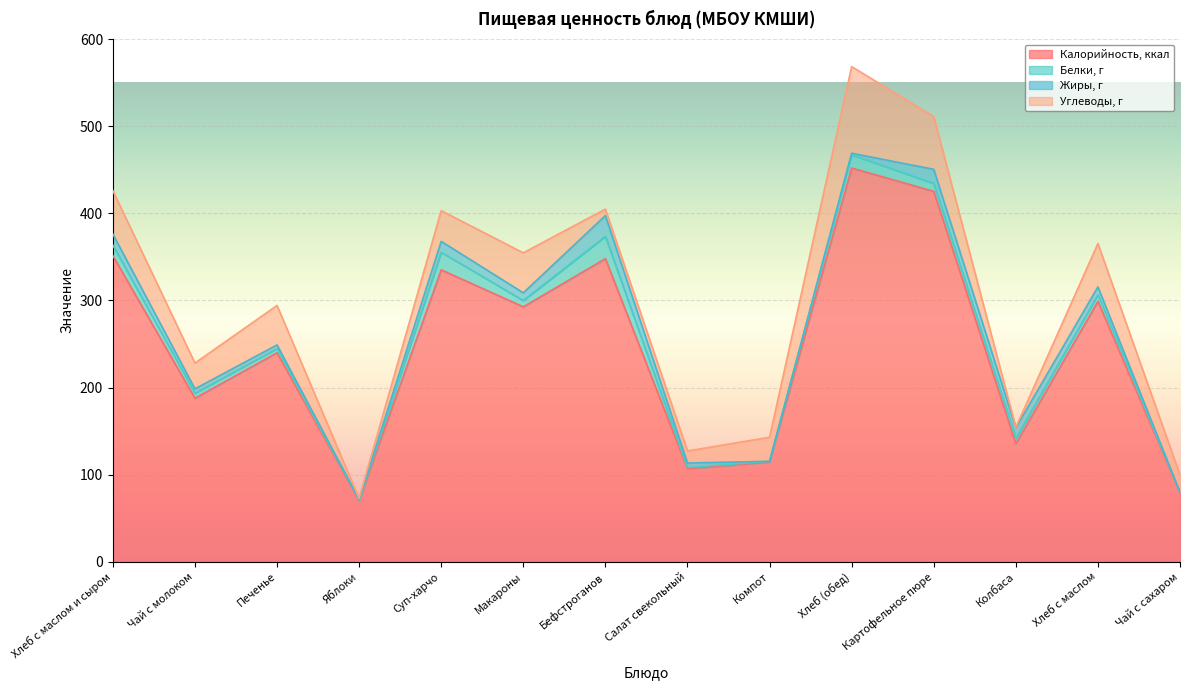

What position from the left is Колбаса?

12